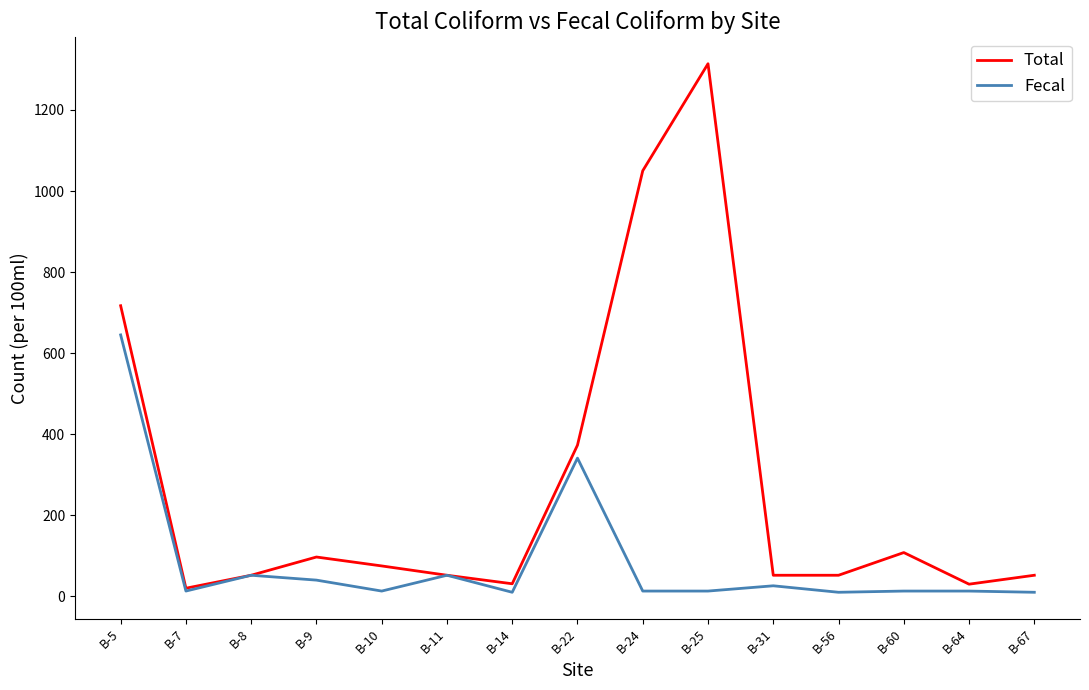

What value does the Total series have at B-8, to the nearest 10?

50